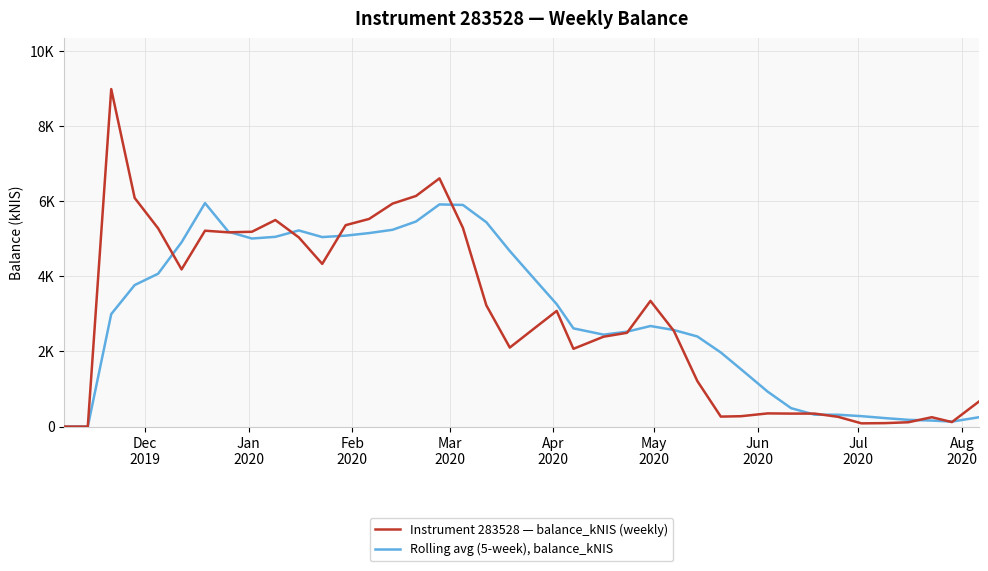

What are all the series names shown in the legend?

Instrument 283528 — balance_kNIS (weekly), Rolling avg (5-week), balance_kNIS